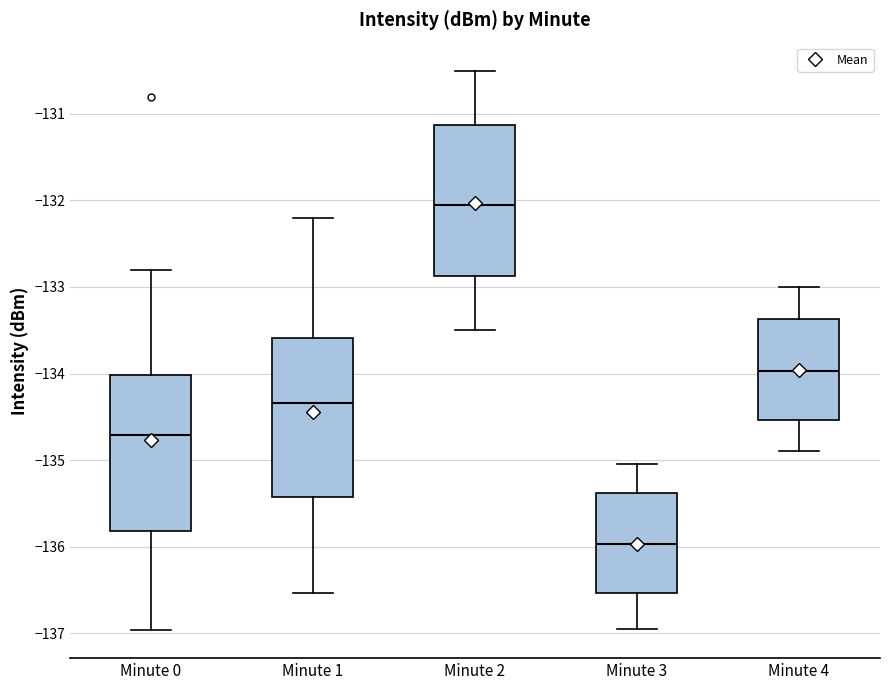

Which box's median line is the highest?

Minute 2